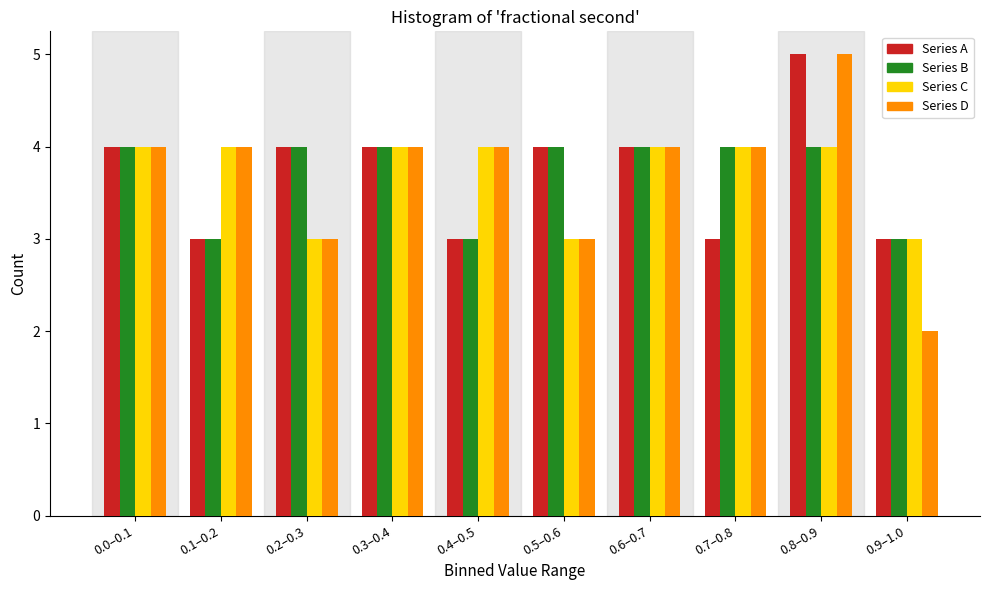

At which category is the sum across all series the highest?

0.8–0.9